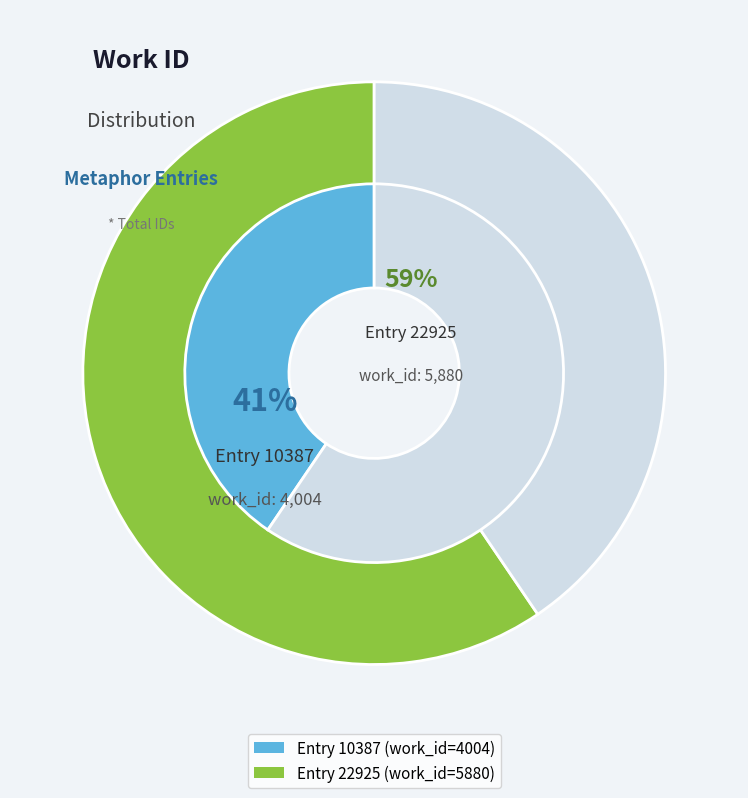

What percentage is the 22925 slice, to the nearest percent?

59%